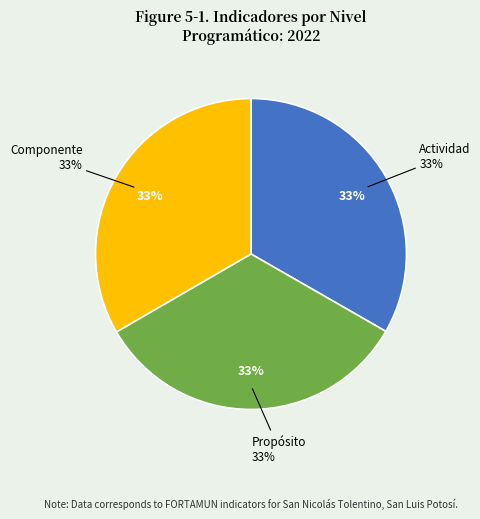

Count the number of slices in the pie.

3